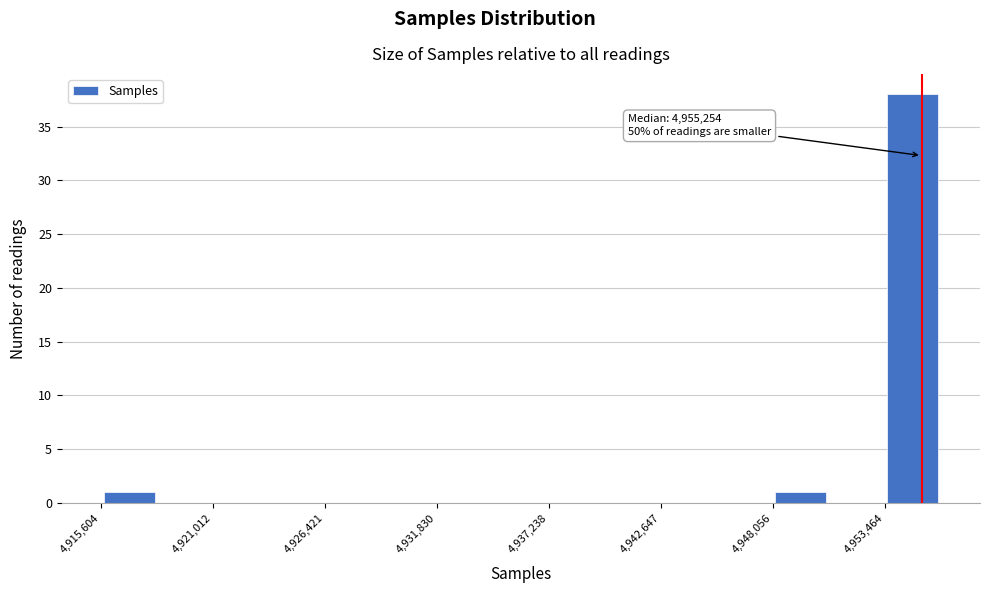

Read against the x-axis, roughly where is the centre of the tallest bar?

4955000